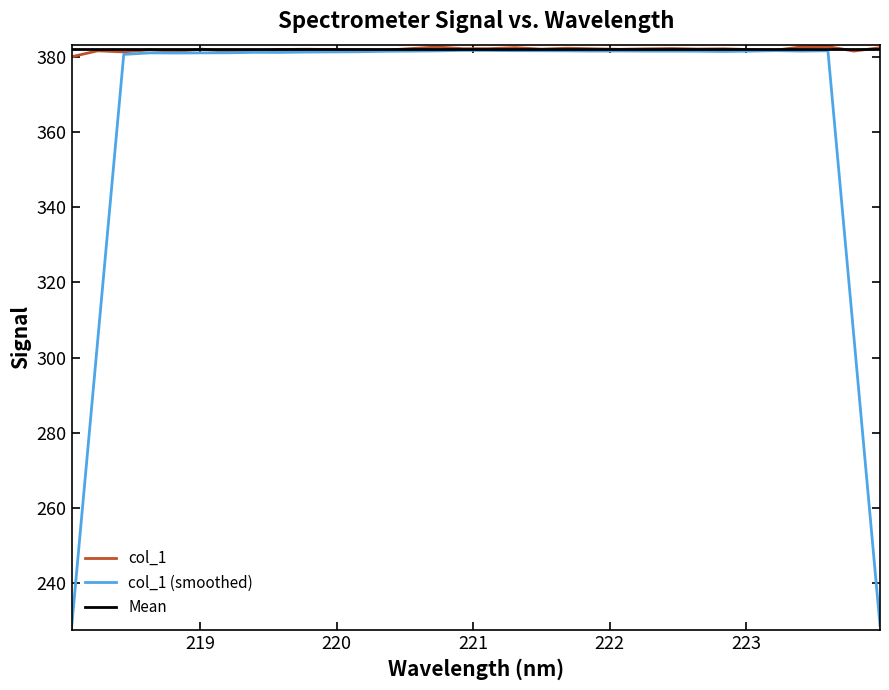

Reading left to right, what are all the values shown in this chart?

380.1	381.7	381.4	381.9	381.5	382.1	381.4	381.6	382.0	382.1	382.0	381.9	381.8	382.3	382.7	382.2	382.2	382.5	382.1	382.4	382.2	382.1	382.2	382.3	382.1	382.2	382.0	381.8	382.7	382.8	381.6	382.5